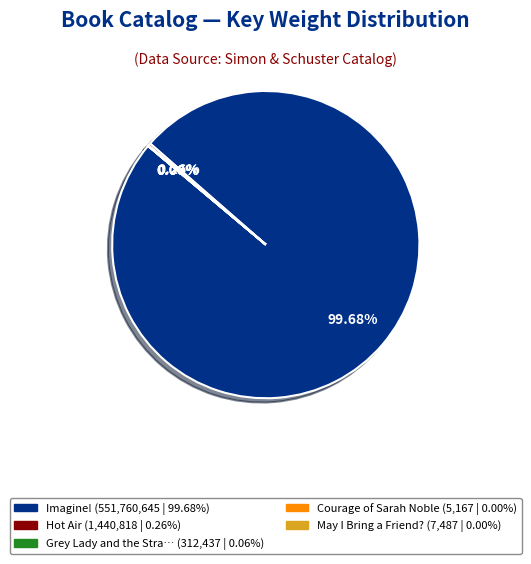

Is there a majority slice in this chart?

Yes